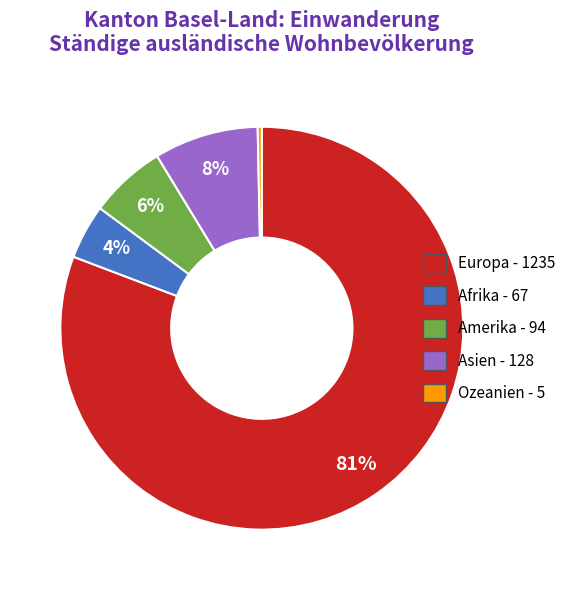

Between Asien and Afrika, which is larger?

Asien